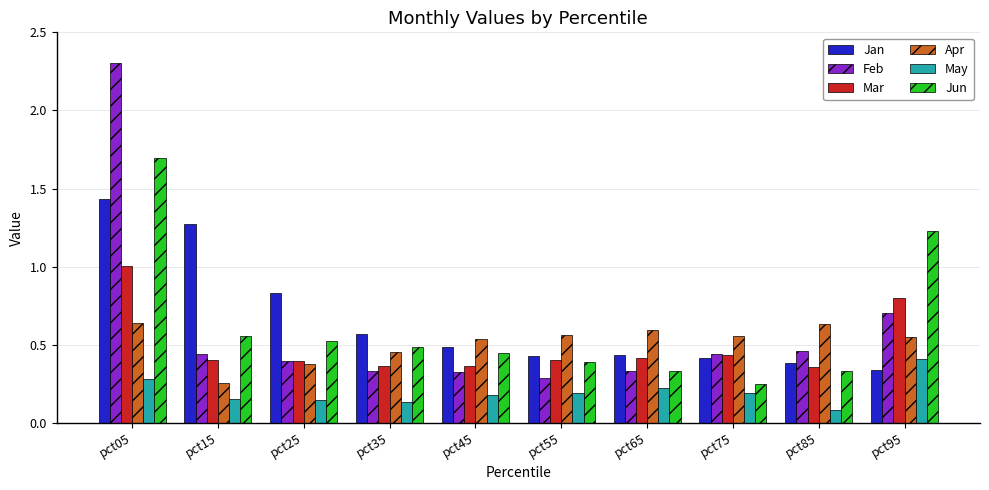

What is the greatest value displayed?

2.3